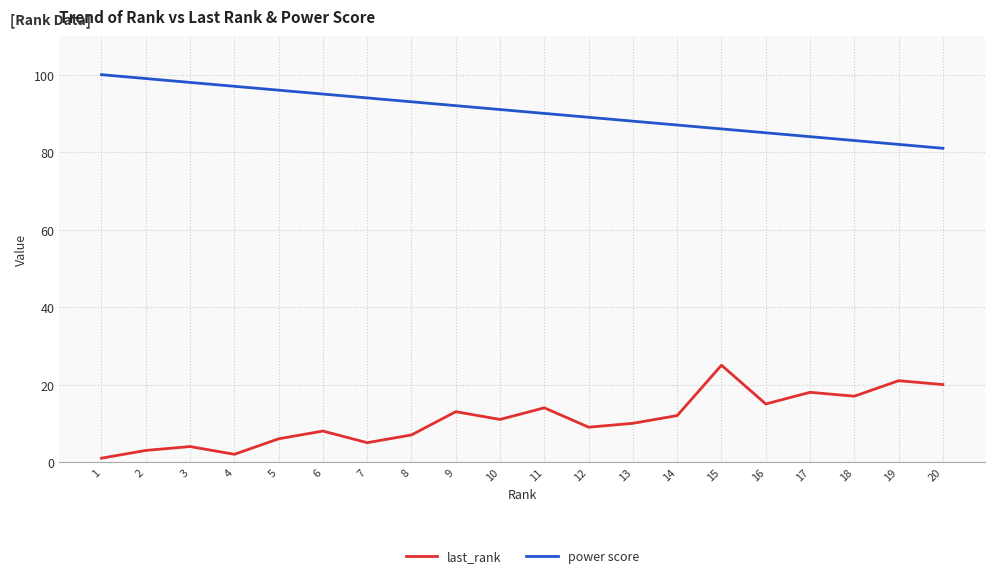

What is the sum of the power score values at 6 and 4?

192